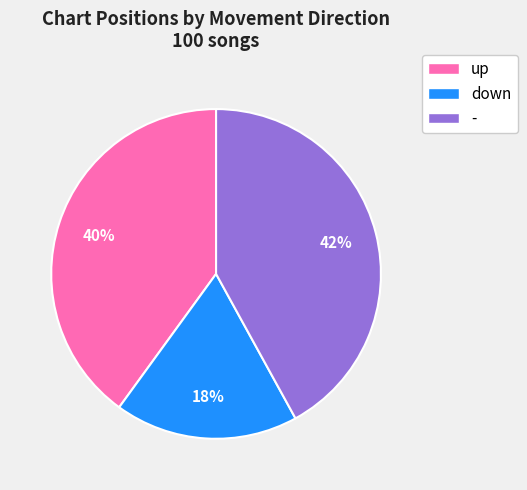

Is it true that up is 53% of the pie?

False